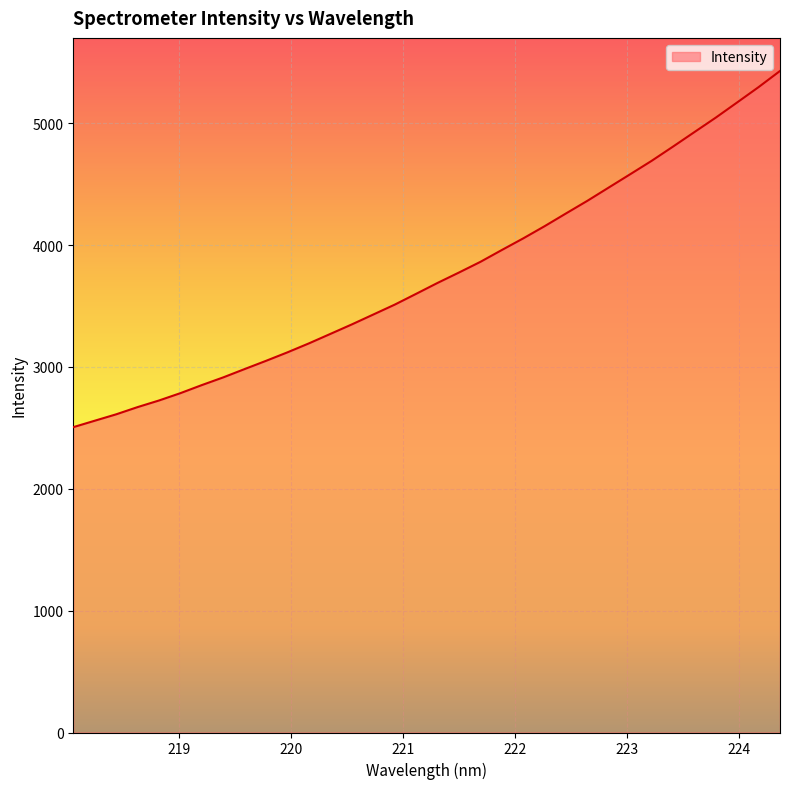

What is the difference between the maximum and minimum values?

2922.7